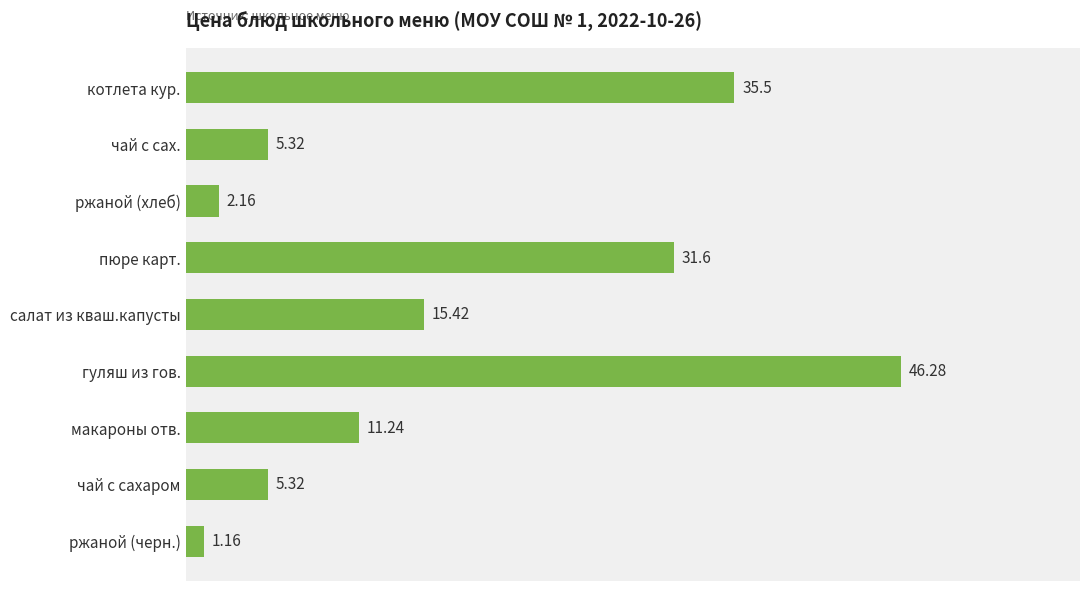

What is the sum of all values?

154.0